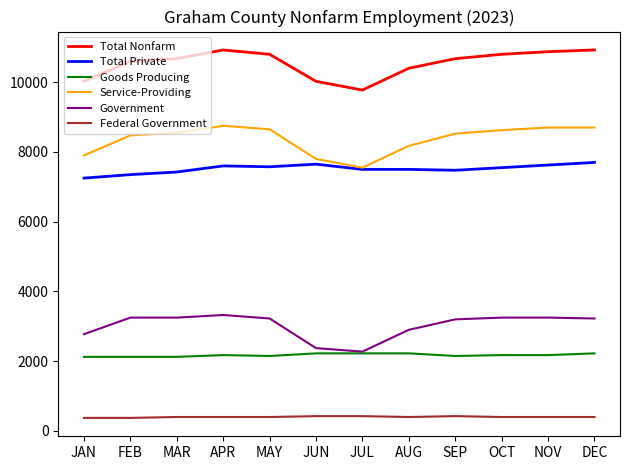

What is the smallest value displayed?

375